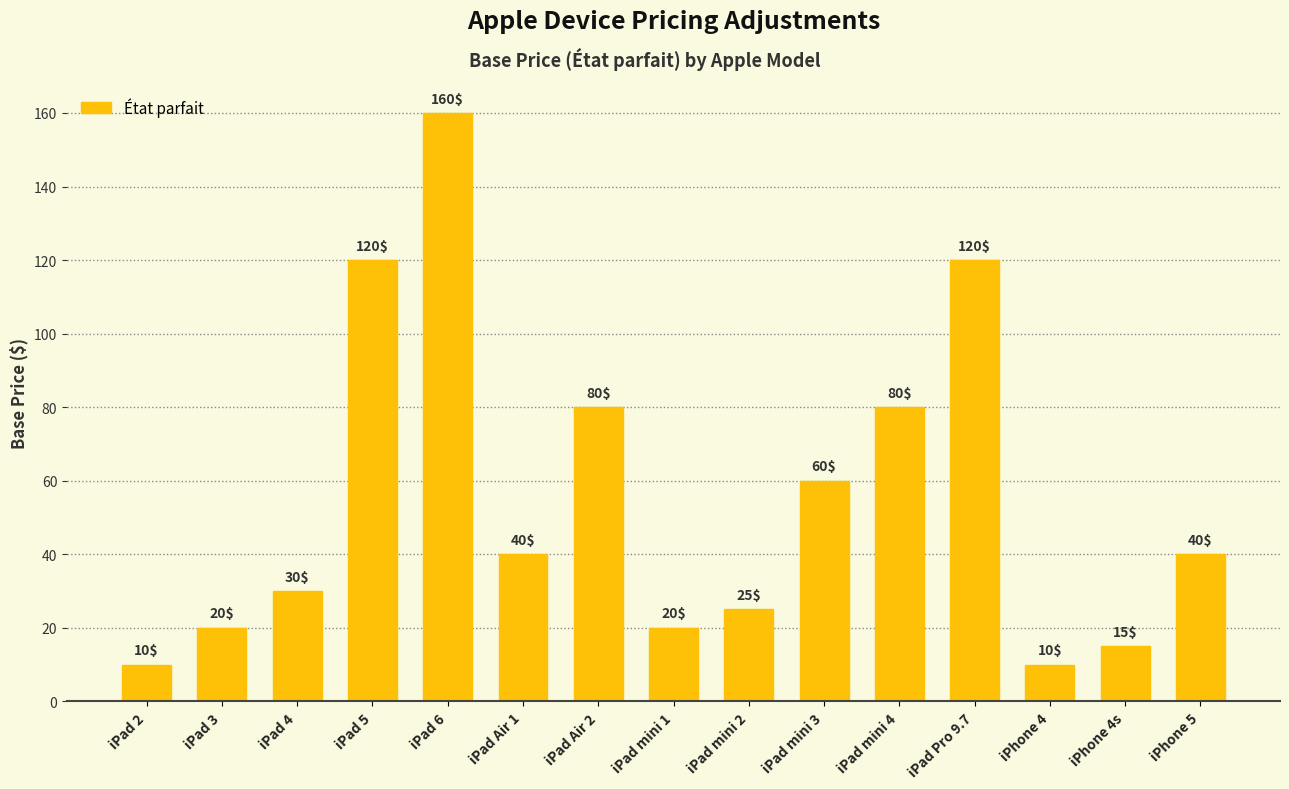

Reading left to right, transcribe all the data shown in this chart.

10	20	30	120	160	40	80	20	25	60	80	120	10	15	40